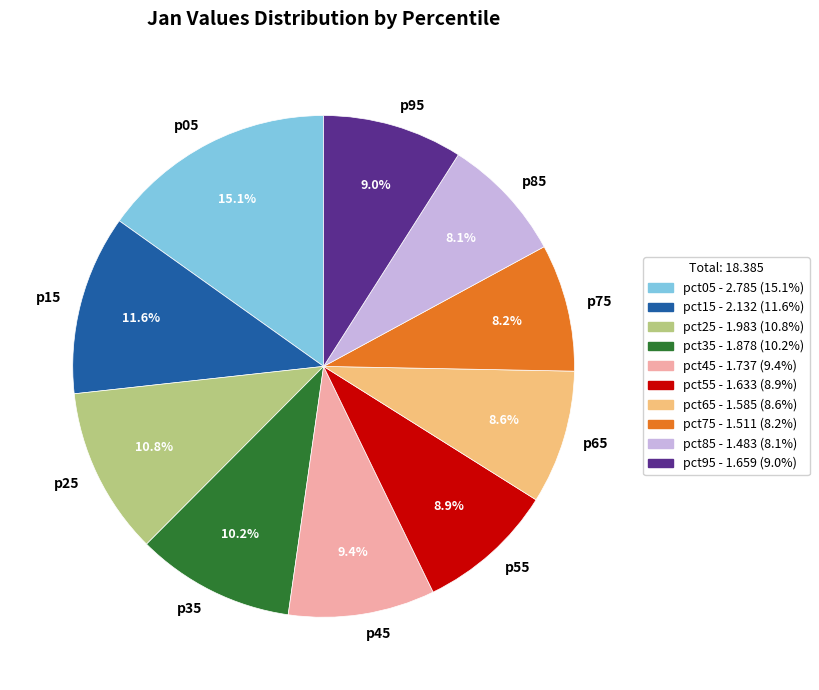

How many slices are in this pie chart?

10